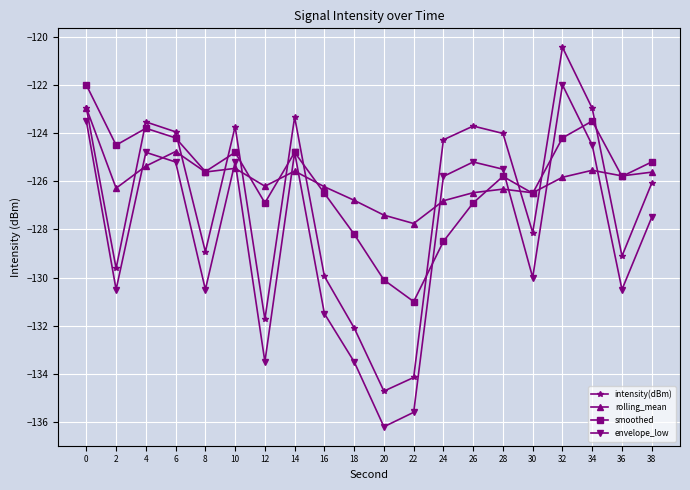

What is the spread (max minus min) of values at 24?

4.2